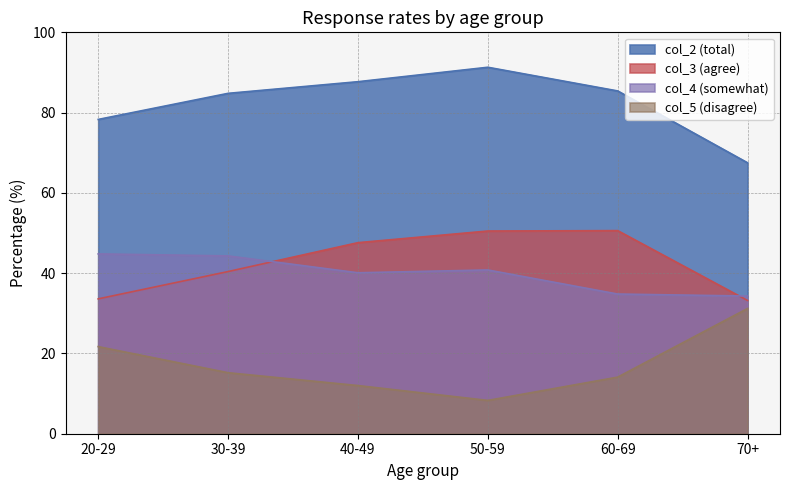

Reading right to left, extract all data points from this chart.

col_2 (total): 67.5	85.4	91.3	87.7	84.8	78.3
col_3 (agree): 33.2	50.6	50.5	47.6	40.4	33.6
col_4 (somewhat): 34.3	34.8	40.8	40.1	44.3	44.8
col_5 (disagree): 31.2	14.1	8.3	12.0	15.2	21.7